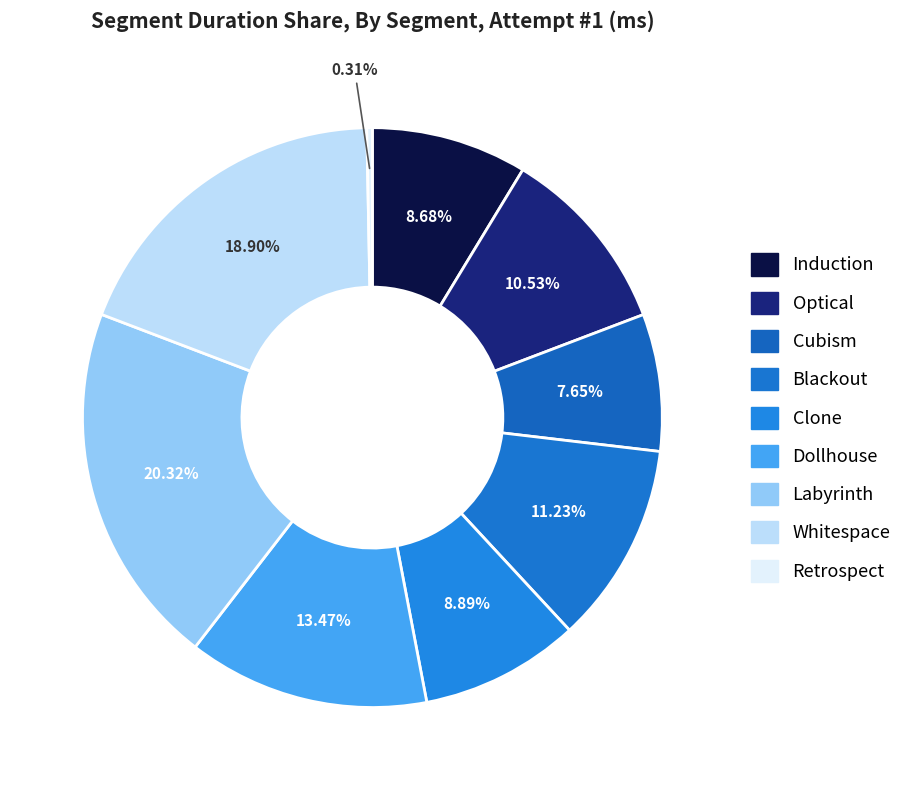

Count the number of slices in the pie.

9